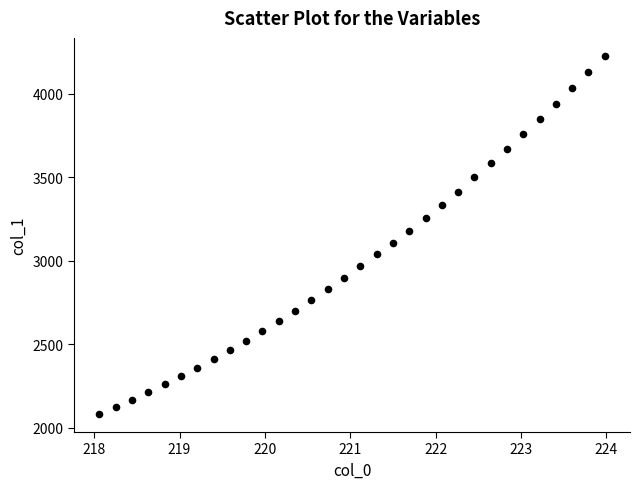

What is the range of Y values (max minus min)?

2146.3